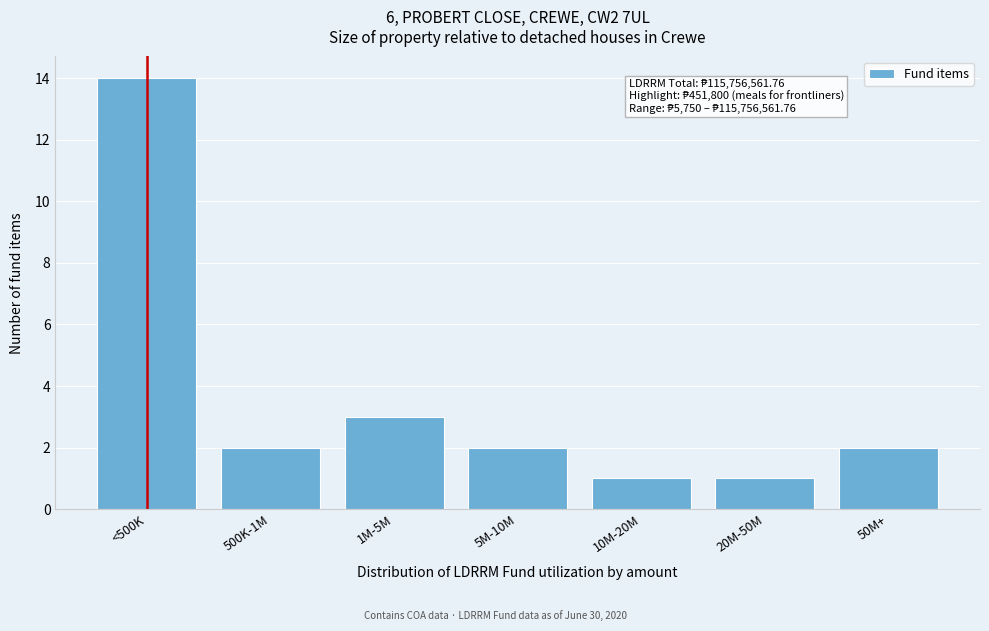

Reading left to right, what are all the values shown in this chart?

<500K=14	500K-1M=2	1M-5M=3	5M-10M=2	10M-20M=1	20M-50M=1	50M+=2